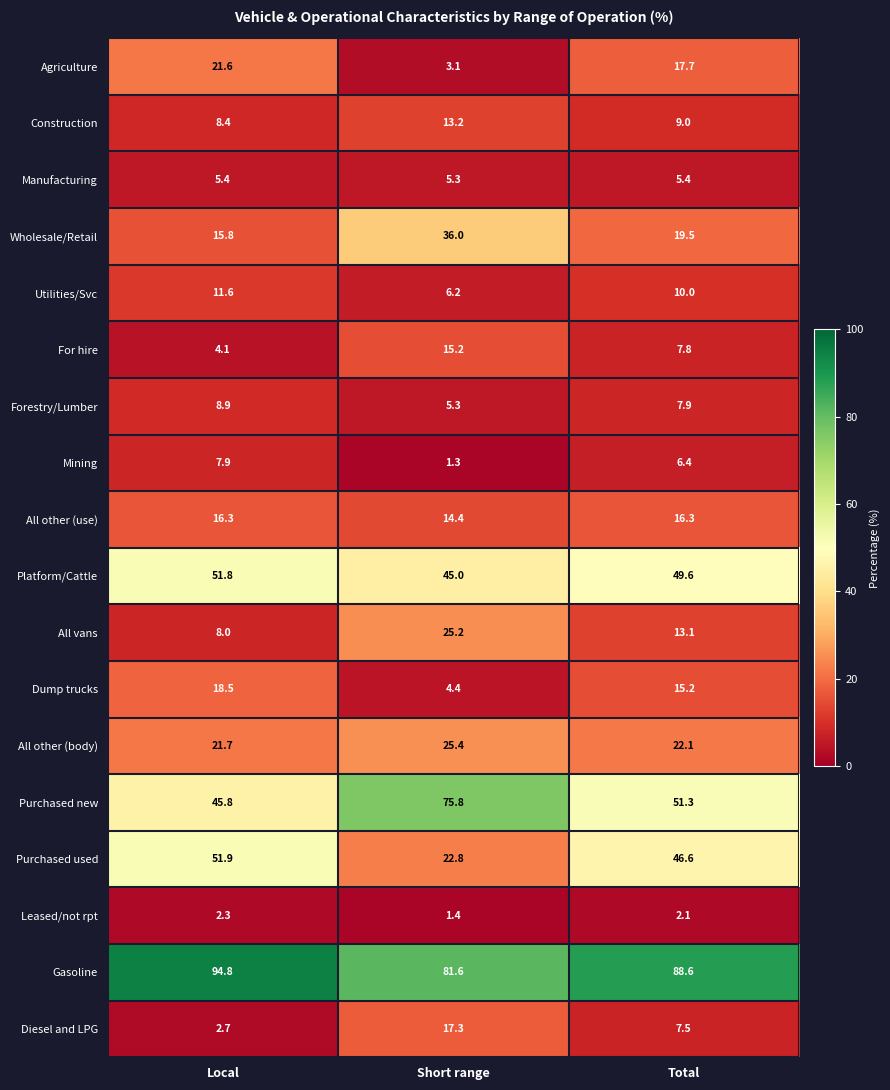

What is the total value across all series at Total?

396.1